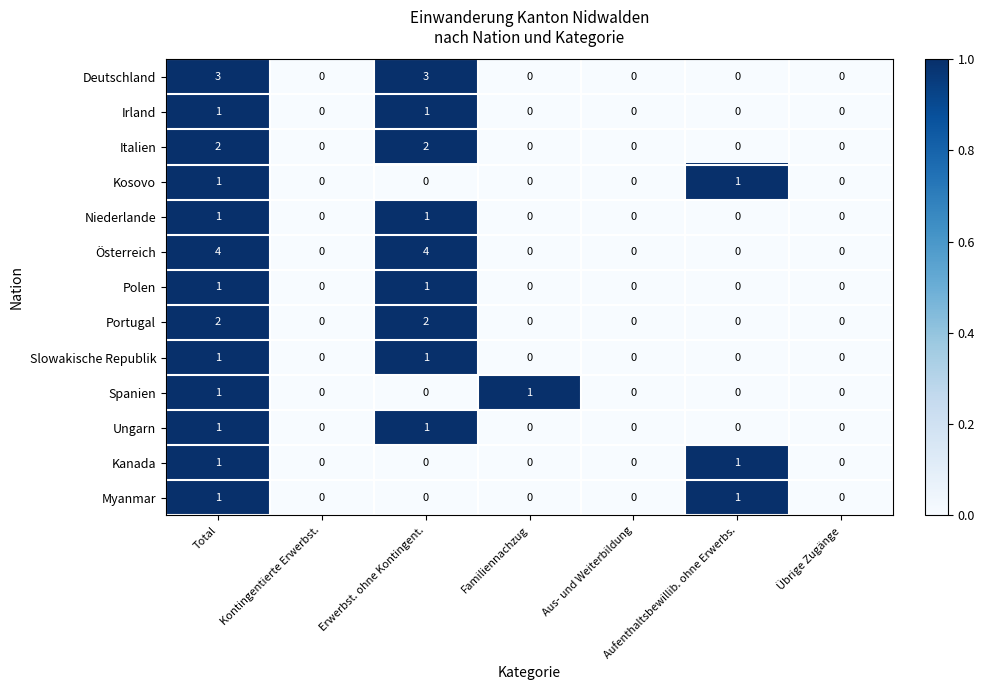

What is the highest value of the Österreich series?

4